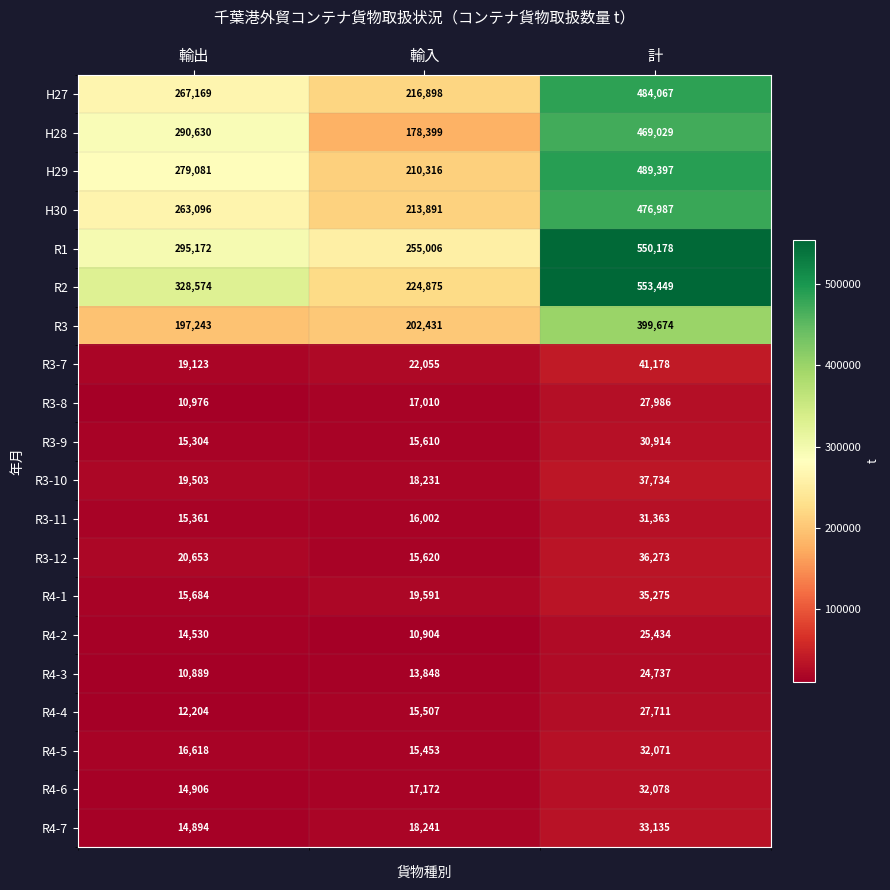

Which series has the largest range (max minus min)?

R2